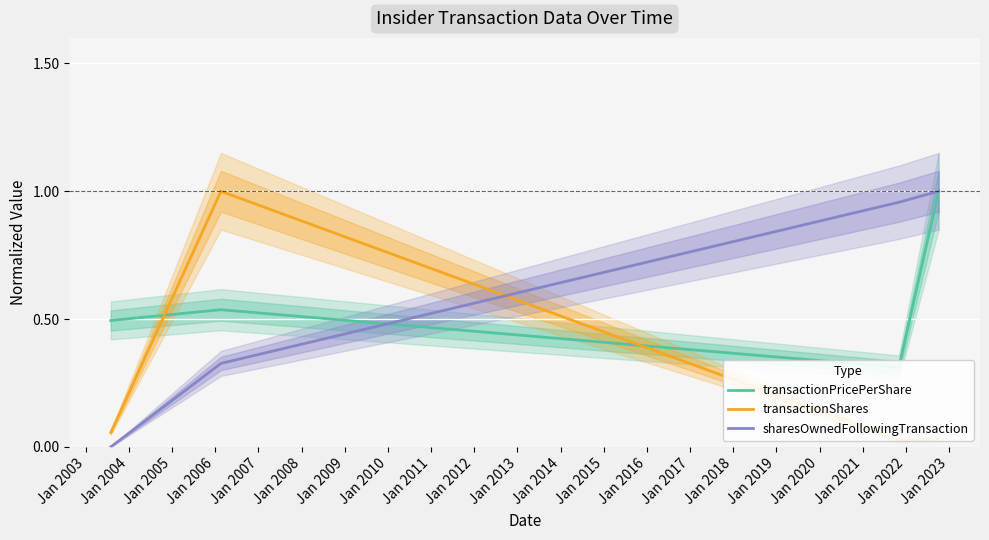

How many lines are shown in the chart?

3